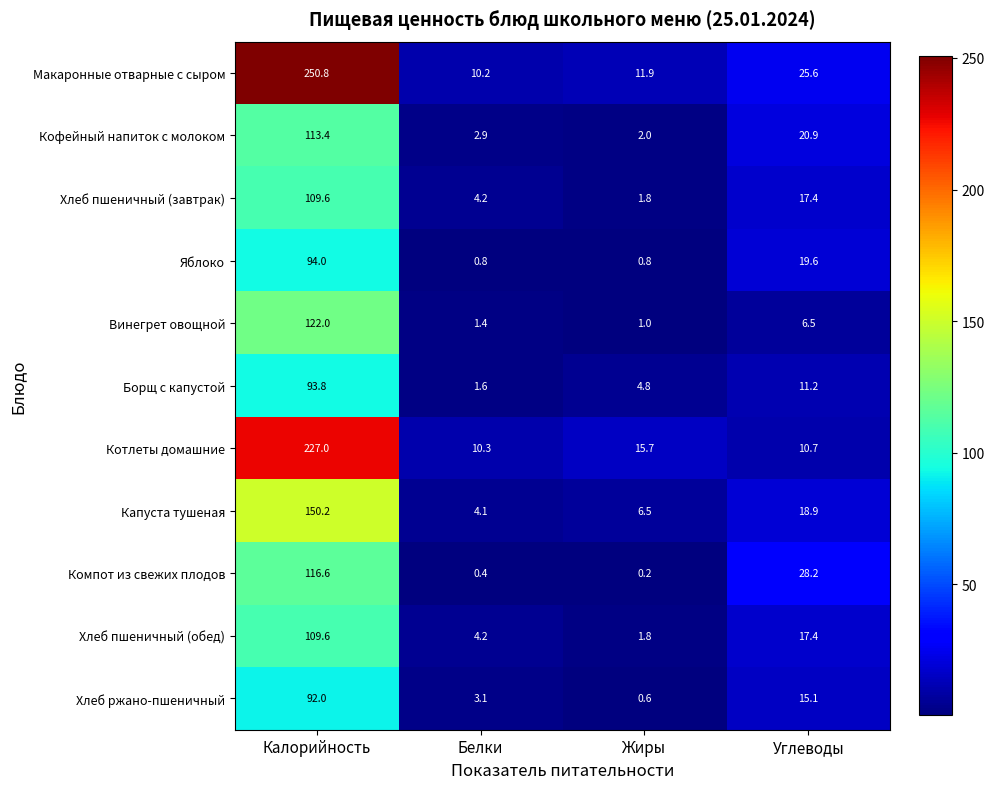

What is the greatest value displayed?

250.8